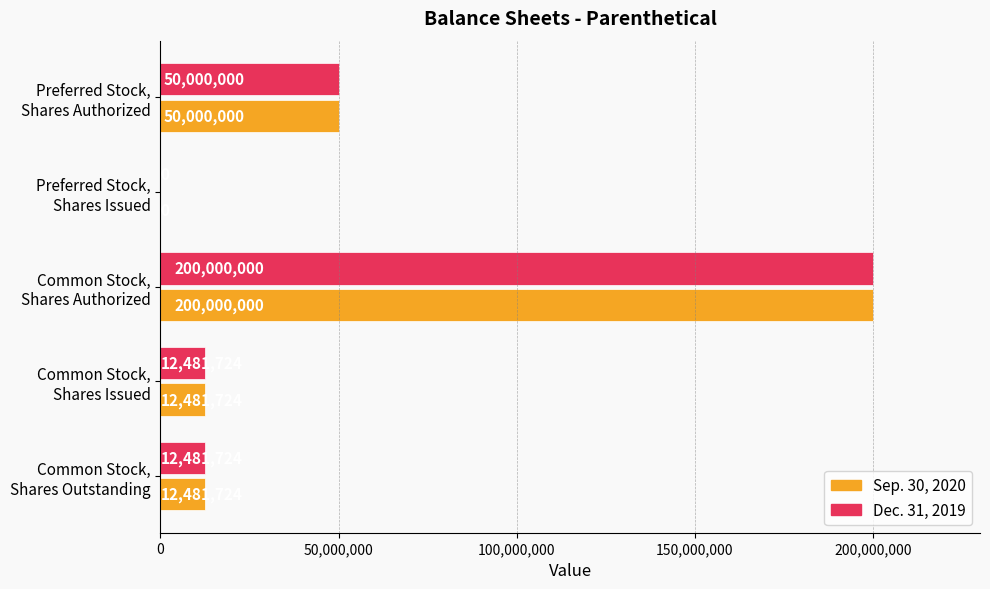

What is the maximum value for Sep. 30, 2020?

200000000